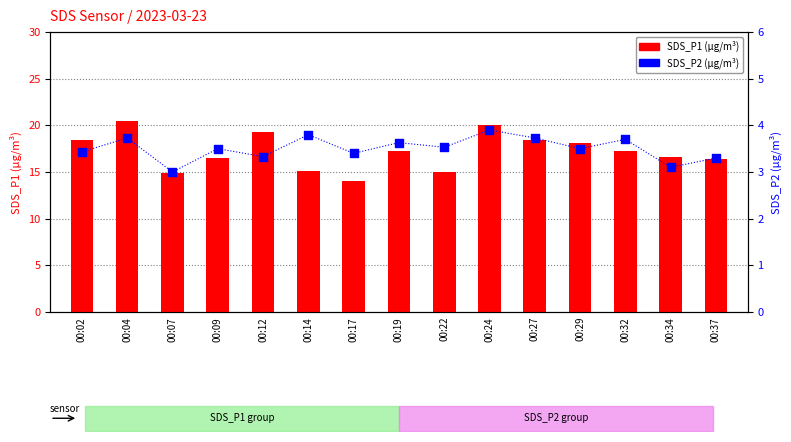

Which series has the largest Y range (max minus min)?

SDS_P1 (µg/m³)